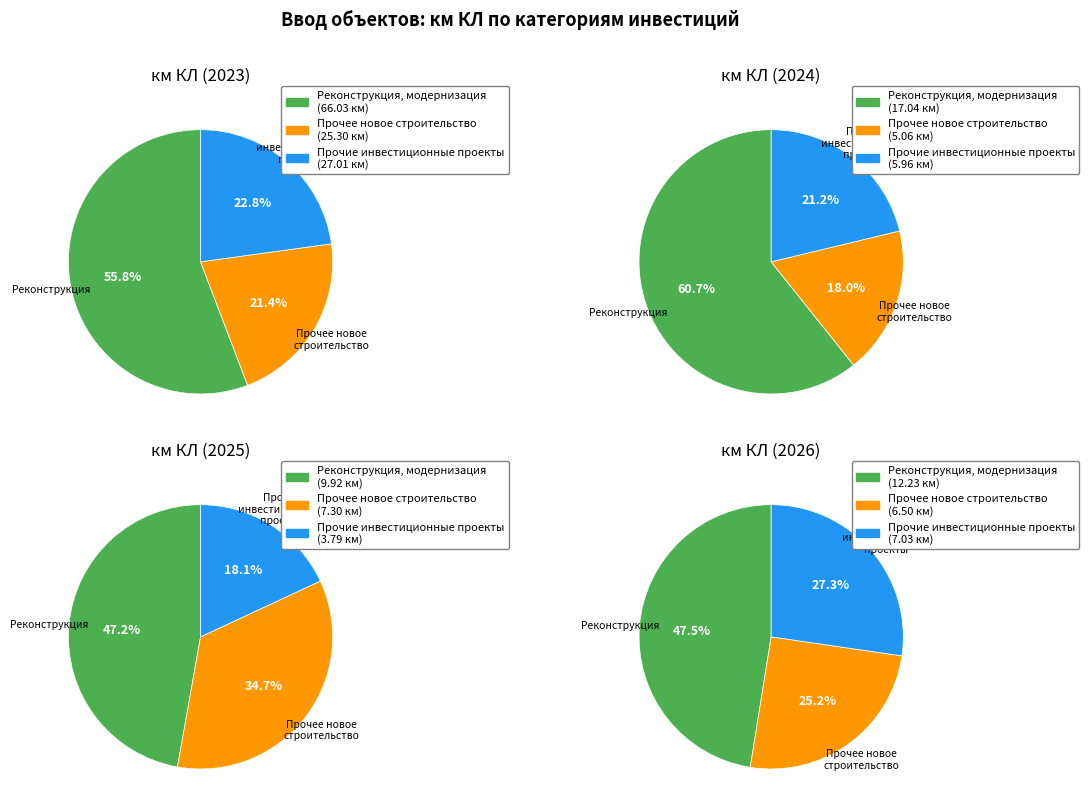

Rank the series by their maximum value, from lowest to highest.

Прочее новое строительство, Прочие инвестиционные проекты, Реконструкция, модернизация